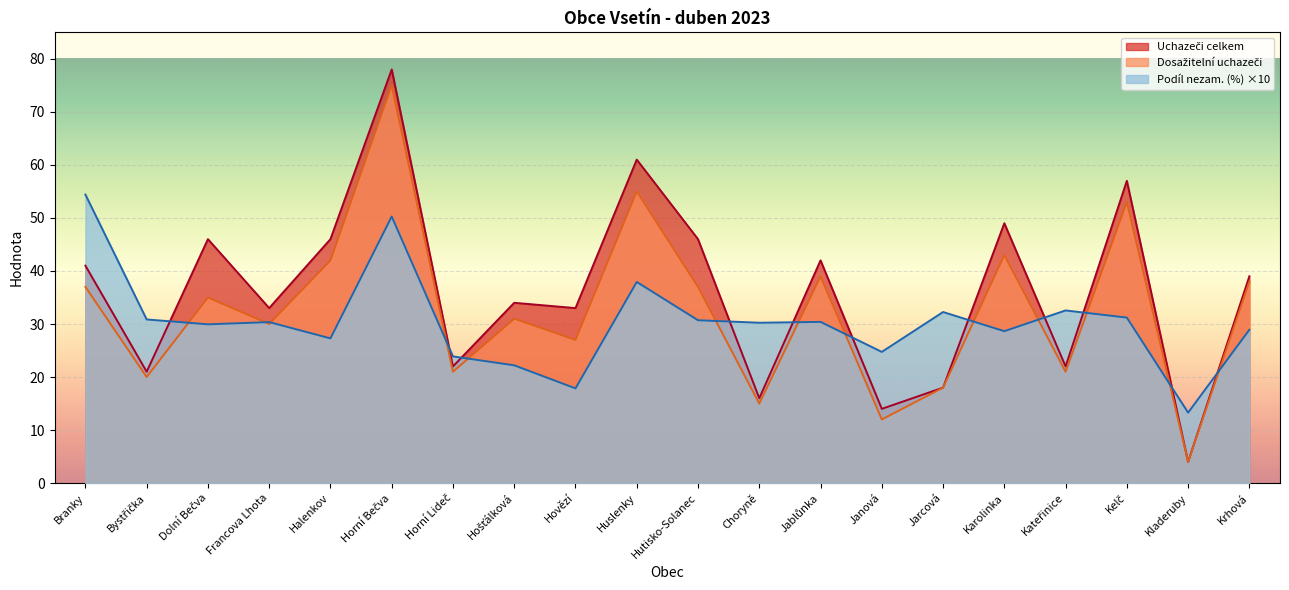

True or false: Dosažitelní uchazeči and Uchazeči celkem intersect in this chart.

False